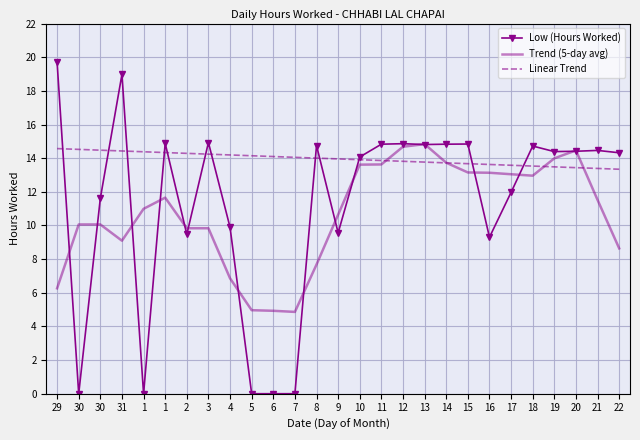

At which category is the sum across all series the highest?

13